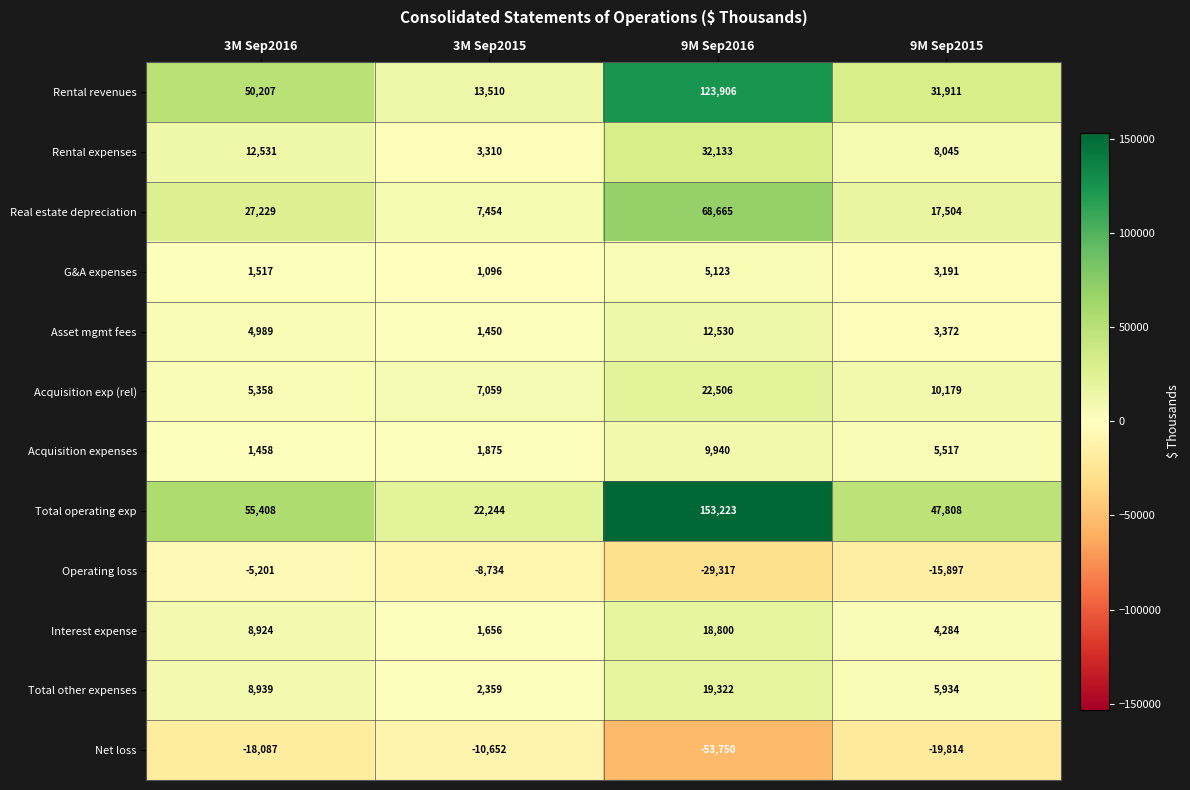

The value of Real estate depreciation at 3M Sep2015 is 7454. True or false?

True